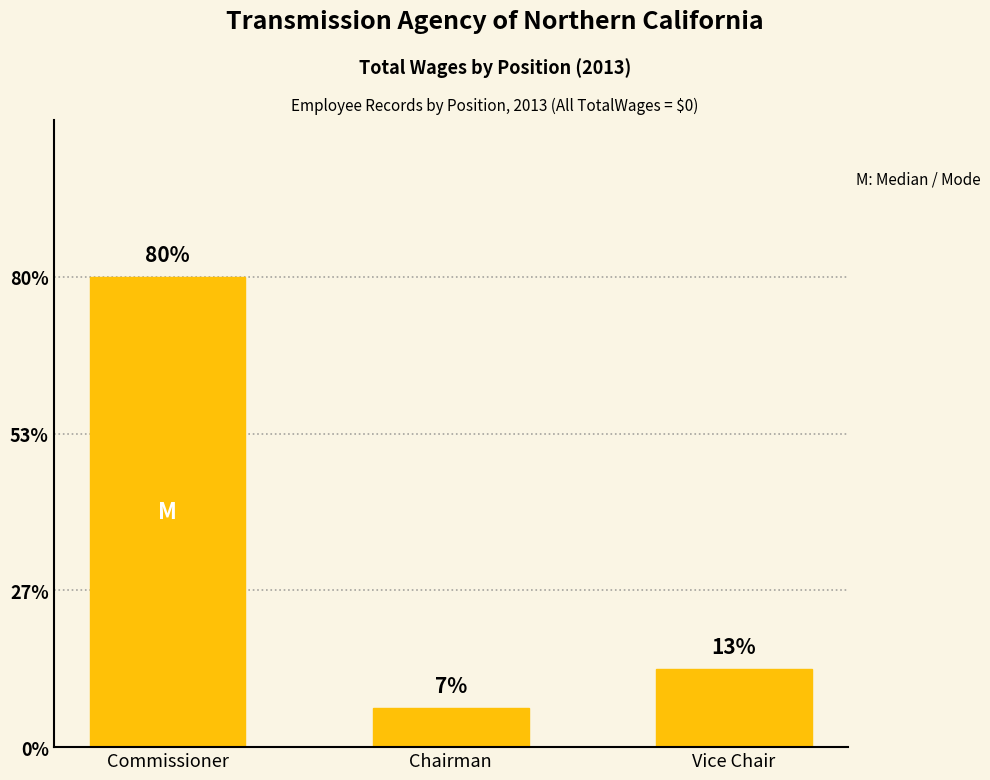

What is the label of the 3rd bar from the left?

Vice Chair